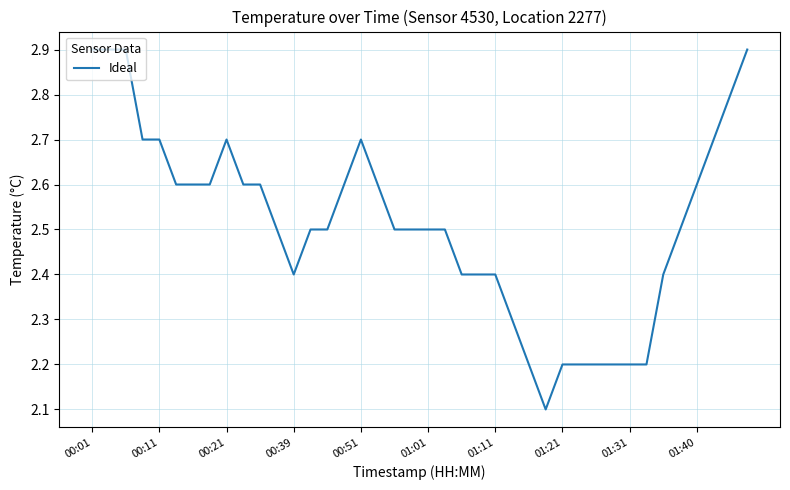

What is the maximum value shown in the chart?

2.9